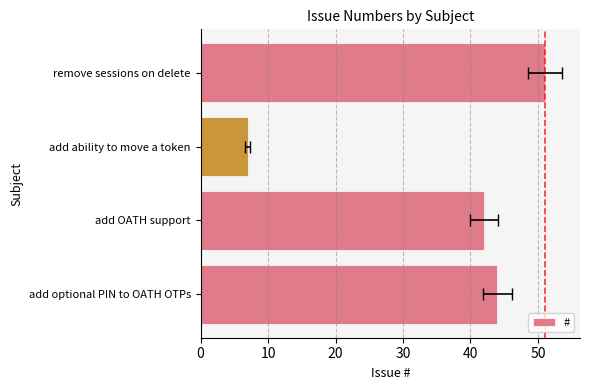

Reading left to right, extract all data points from this chart.

44	42	7	51